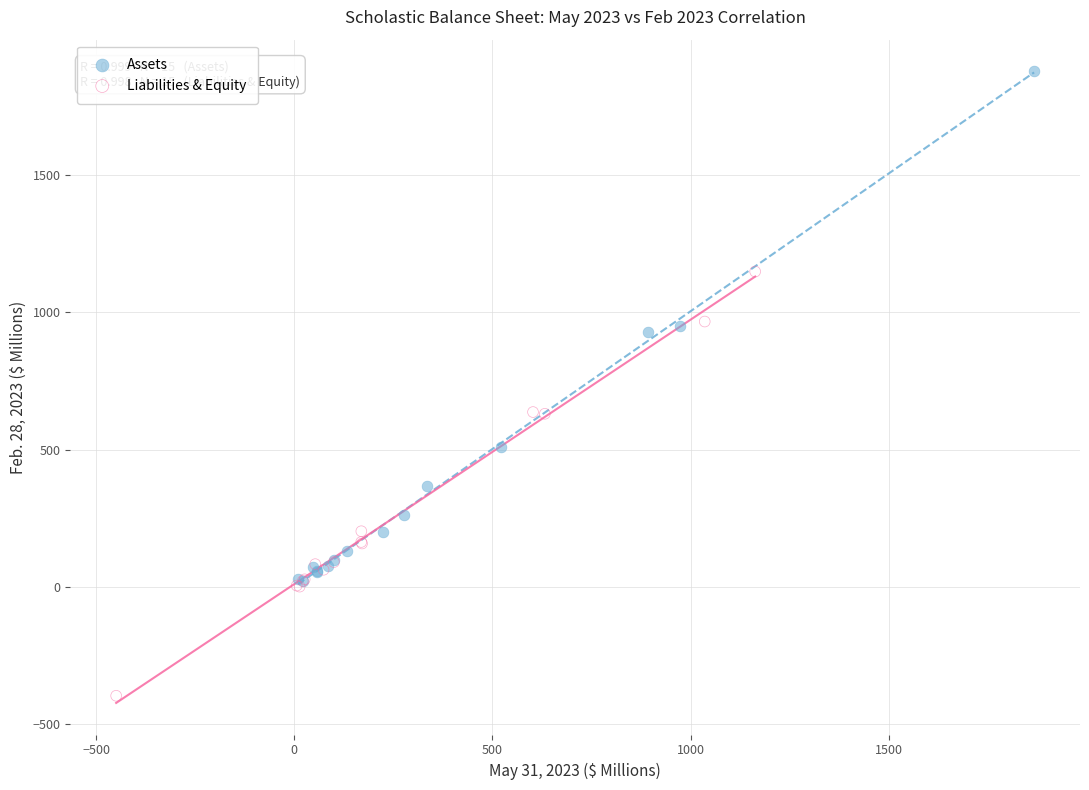

Which series has the largest Y range (max minus min)?

Assets